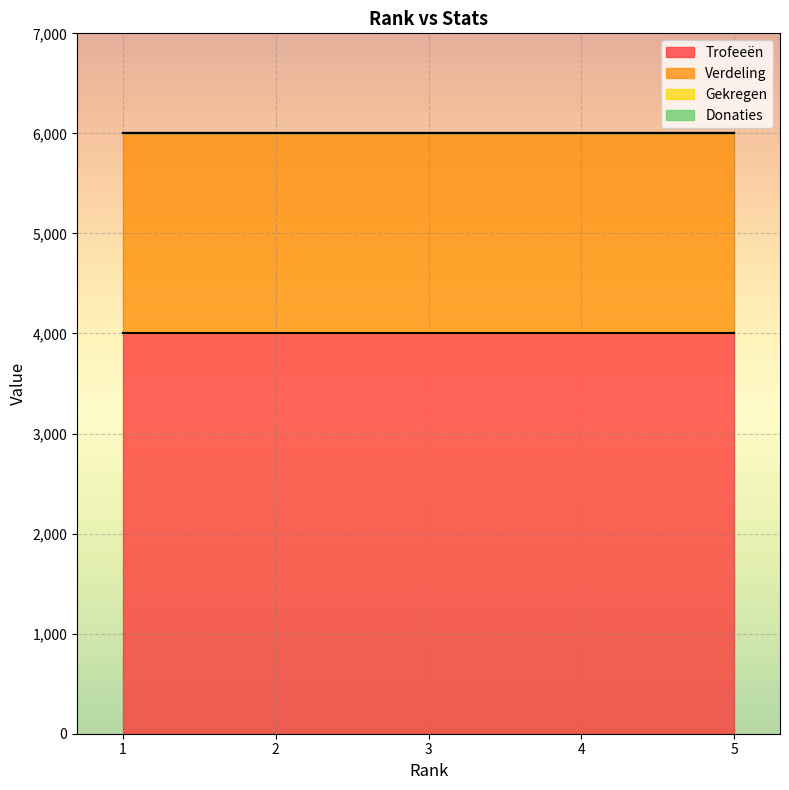

What is the sum of all Trofeeën values?

20005